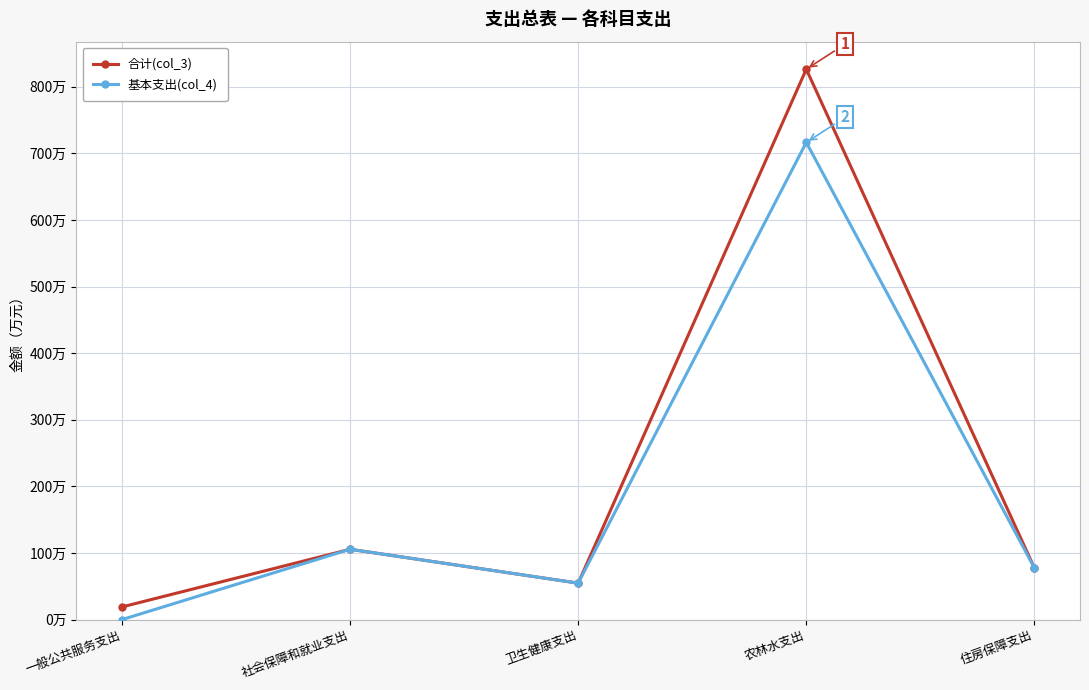

True or false: 基本支出(col_4) and 合计(col_3) intersect in this chart.

False